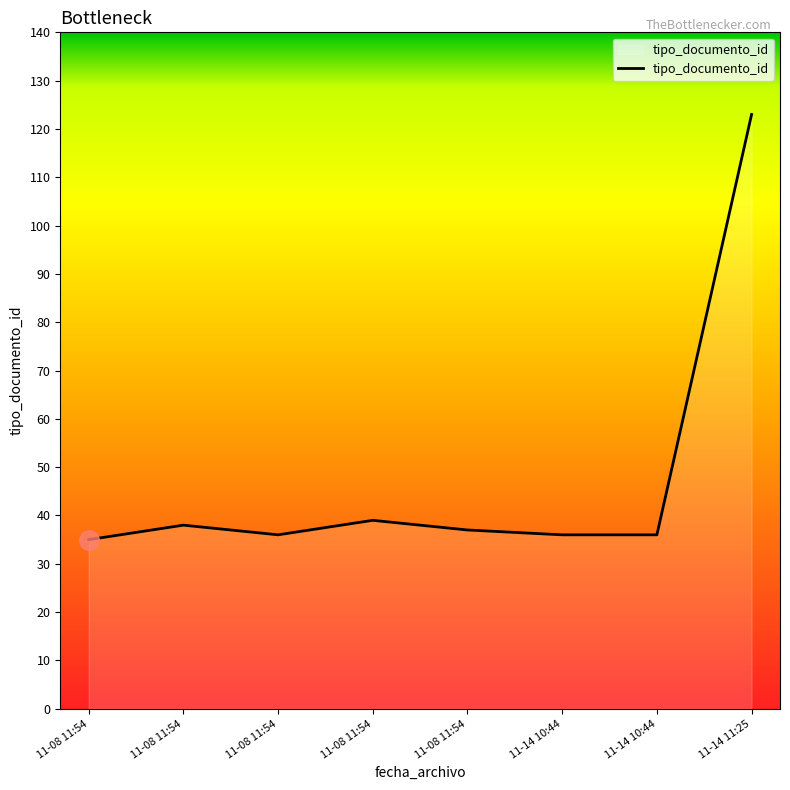

How many distinct data groups are displayed?

1